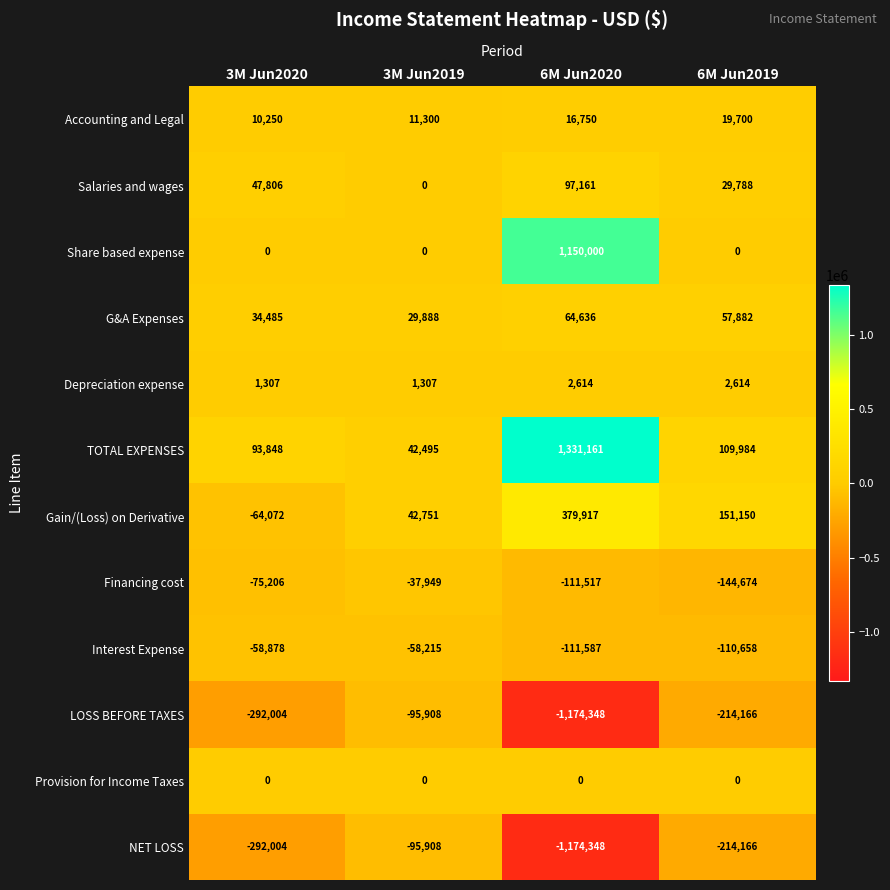

Which series has the widest spread of values?

TOTAL EXPENSES